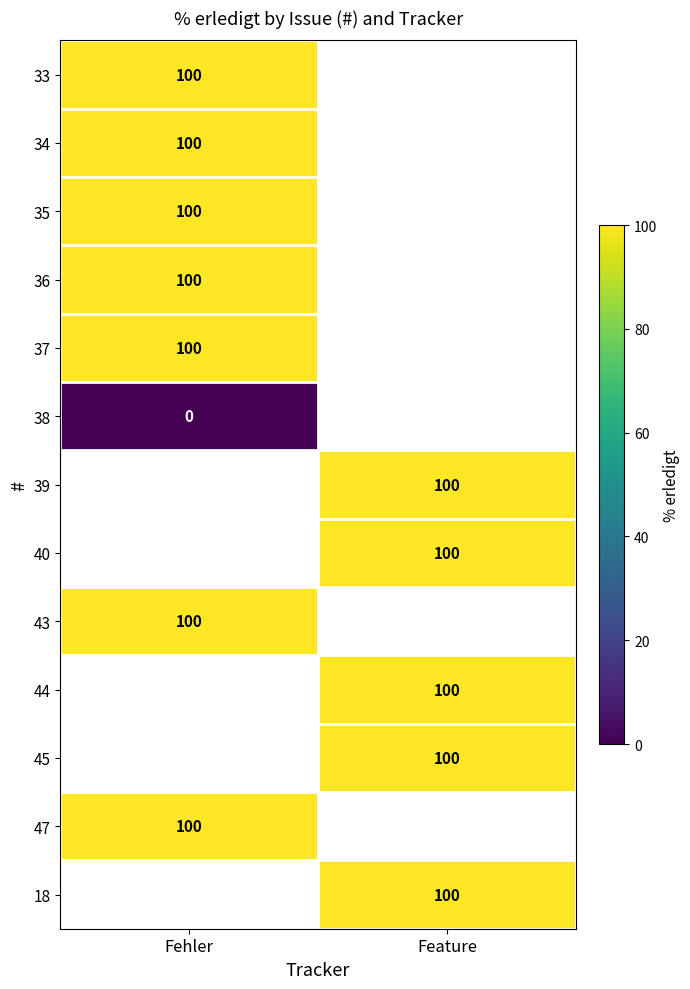

The 45 series shows 100 at Feature. True or false?

True